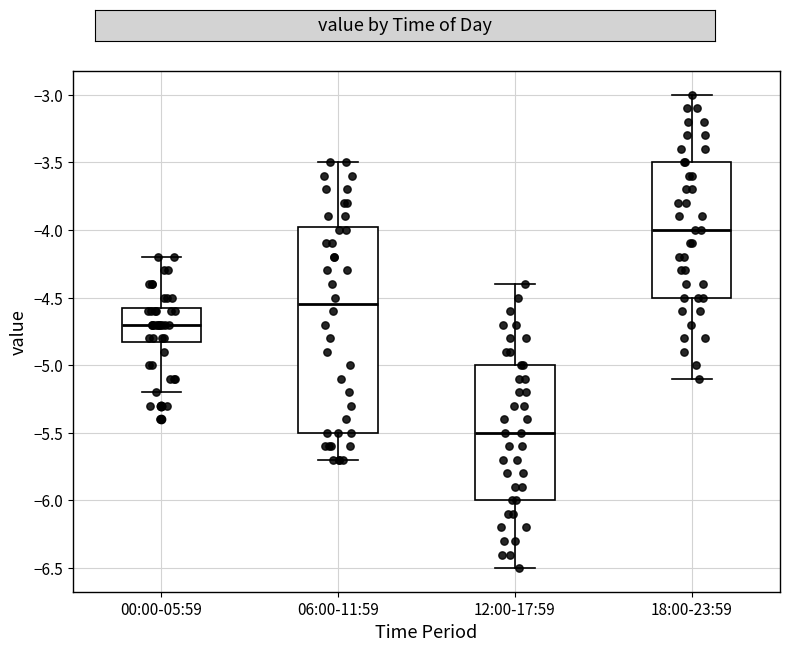

Reading left to right, transcribe this box plot: for each box, give where its median line is, the range the box spans, and where its two whiskers end, as read against the y-axis. The values are not printed on the chart, so give them approximately, as read against the axis.

00:00-05:59: median -4.70, box -4.80 to -4.55, whiskers -5.20 to -4.20
06:00-11:59: median -4.55, box -5.50 to -3.95, whiskers -5.70 to -3.50
12:00-17:59: median -5.50, box -6.00 to -5.00, whiskers -6.50 to -4.40
18:00-23:59: median -4.00, box -4.50 to -3.50, whiskers -5.10 to -3.00